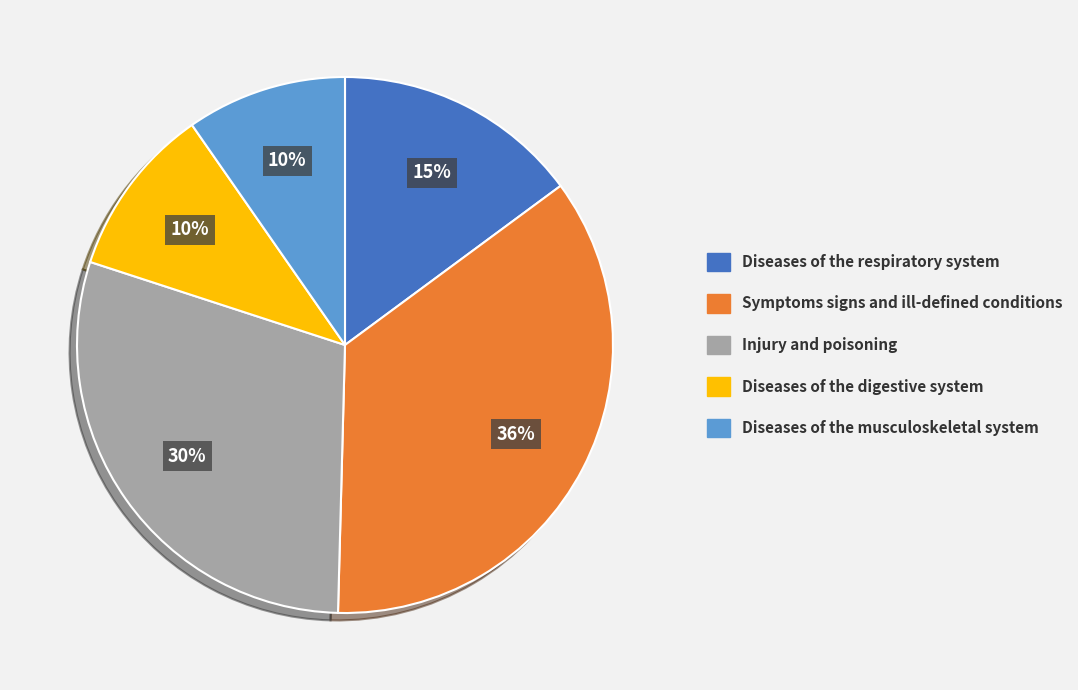

What is the largest slice in the pie chart?

Symptoms signs and ill-defined conditions